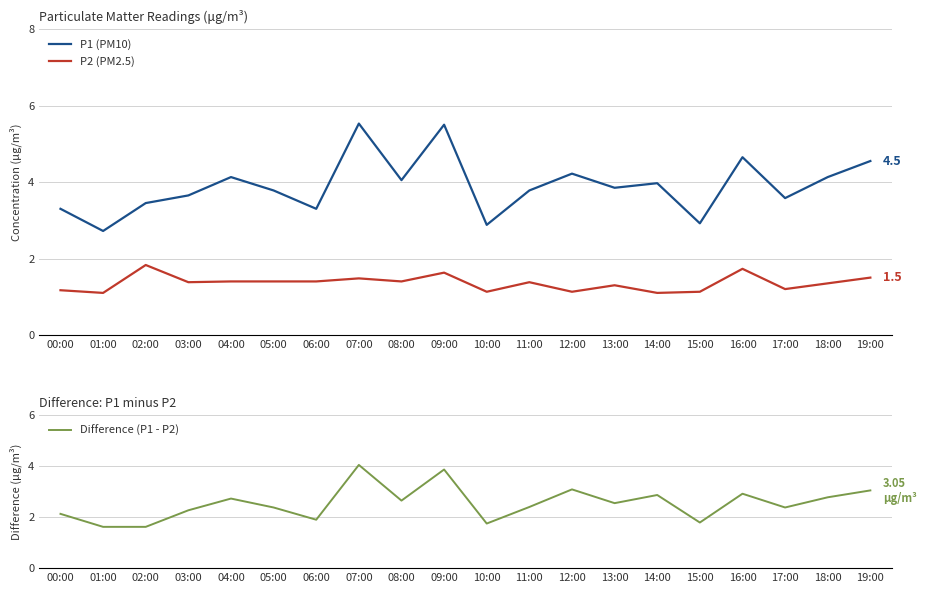

Reading left to right, list all the values displayed in this chart.

P1 (PM10): 00:00=3.3	01:00=2.7	02:00=3.5	03:00=3.6	04:00=4.1	05:00=3.8	06:00=3.3	07:00=5.5	08:00=4.0	09:00=5.5	10:00=2.9	11:00=3.8	12:00=4.2	13:00=3.9	14:00=4.0	15:00=2.9	16:00=4.7	17:00=3.6	18:00=4.1	19:00=4.5
P2 (PM2.5): 00:00=1.2	01:00=1.1	02:00=1.8	03:00=1.4	04:00=1.4	05:00=1.4	06:00=1.4	07:00=1.5	08:00=1.4	09:00=1.6	10:00=1.1	11:00=1.4	12:00=1.1	13:00=1.3	14:00=1.1	15:00=1.1	16:00=1.7	17:00=1.2	18:00=1.4	19:00=1.5
Difference (P1 - P2): 00:00=2.1	01:00=1.6	02:00=1.6	03:00=2.3	04:00=2.7	05:00=2.4	06:00=1.9	07:00=4.0	08:00=2.6	09:00=3.9	10:00=1.8	11:00=2.4	12:00=3.1	13:00=2.5	14:00=2.9	15:00=1.8	16:00=2.9	17:00=2.4	18:00=2.8	19:00=3.0